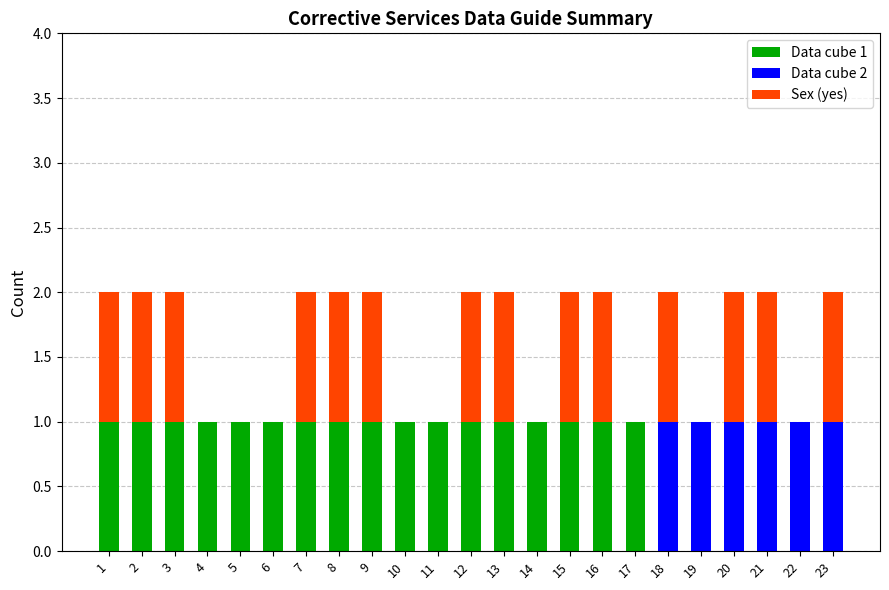

How many distinct data groups are displayed?

3